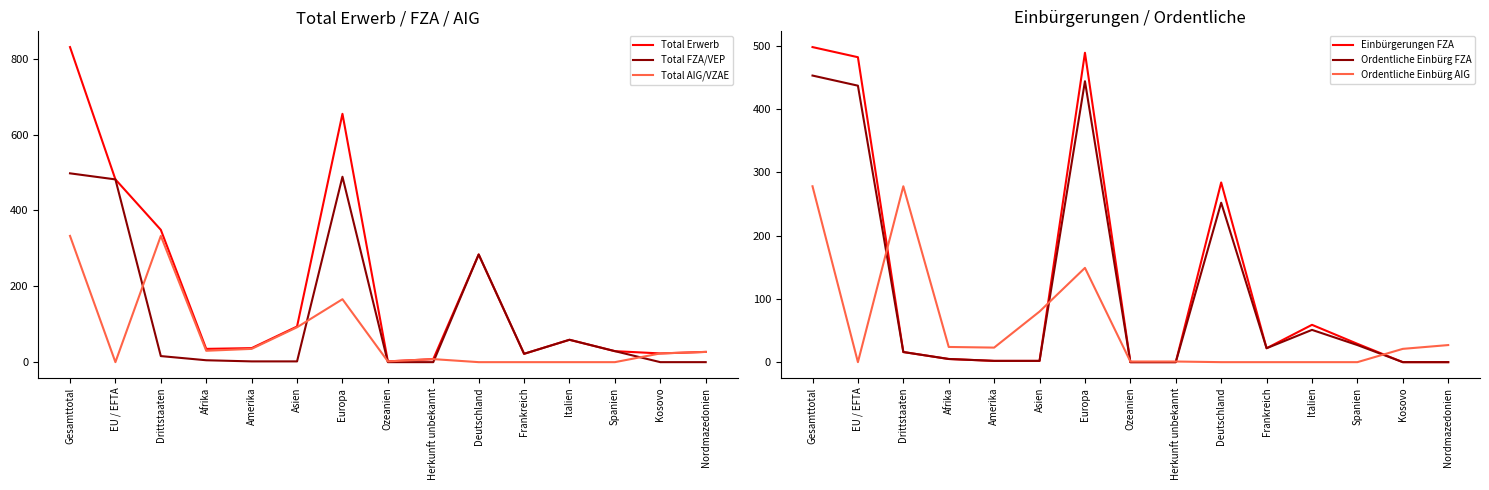

At which category does Total AIG/VZAE reach its first local valley?

EU / EFTA